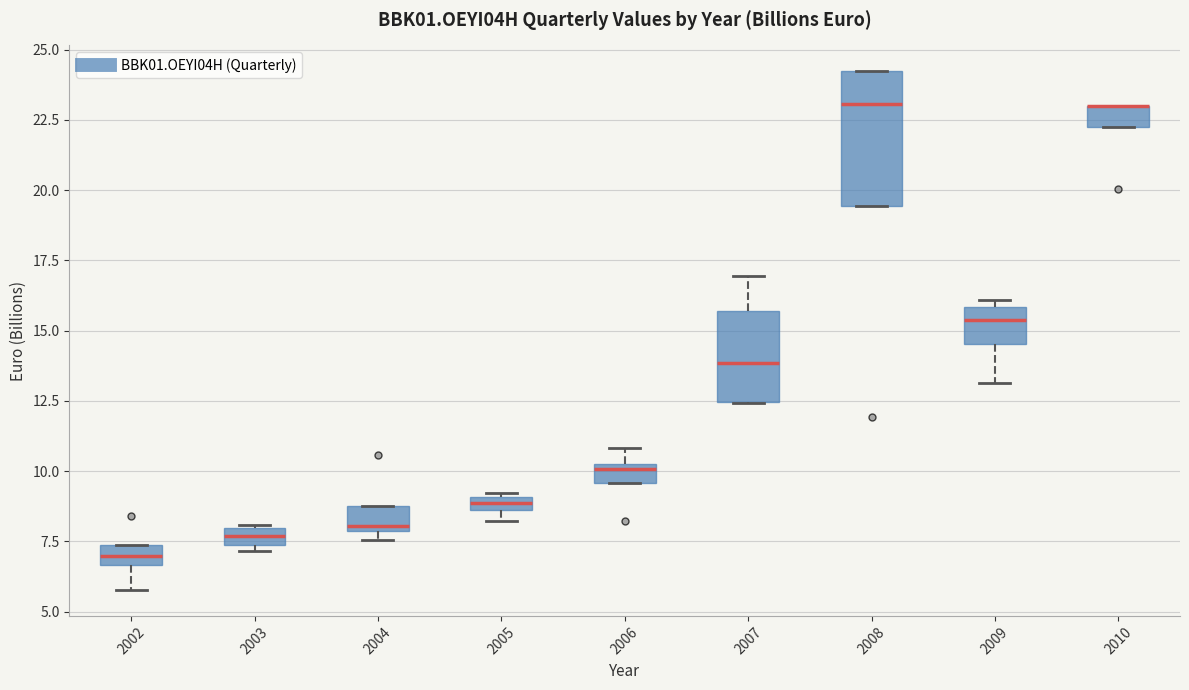

Where is the upper edge of the box at x = 2010 on the y-axis? The values are not printed on the chart, so give them approximately, as read against the axis.

23.0